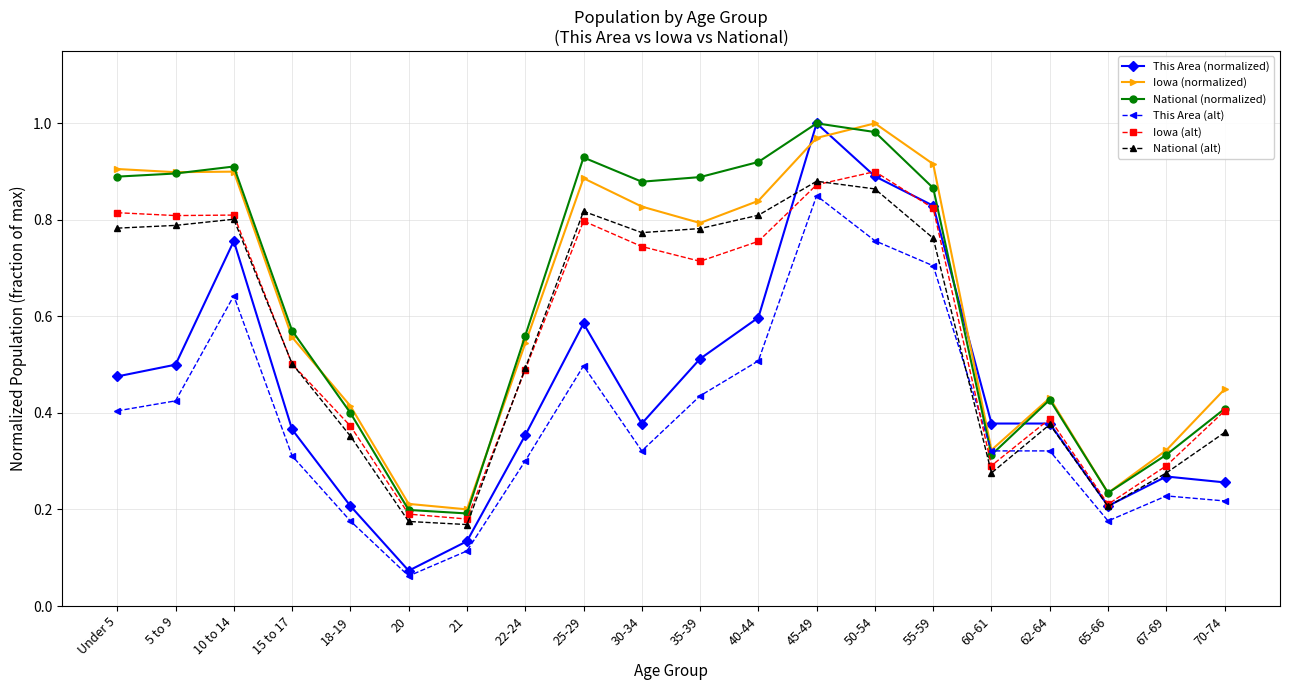

Which series changed the most between 21 and 70-74?

Iowa (normalized)